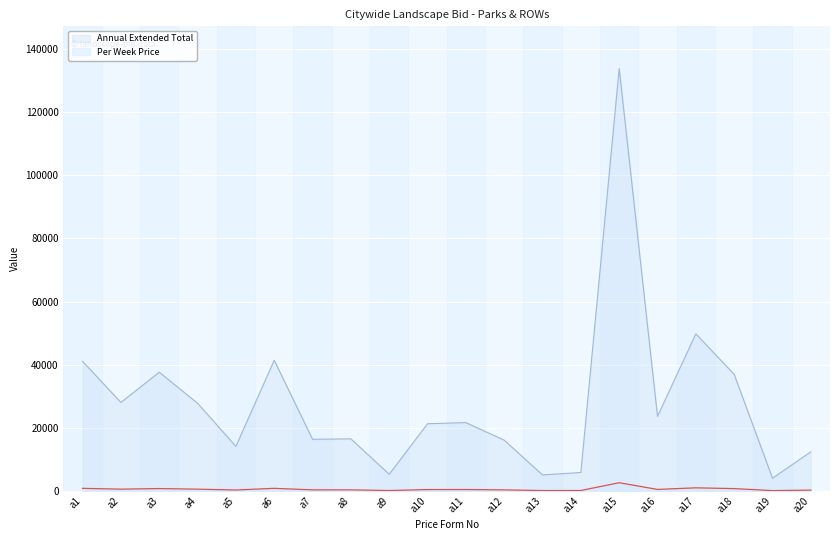

Which series changed the most between a1 and a10?

Annual Extended Total